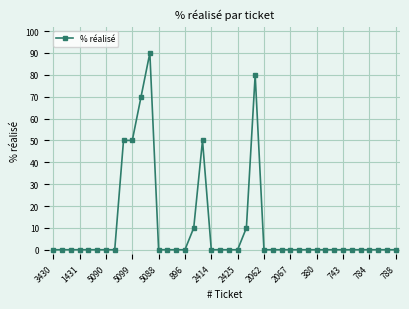

True or false: the data has more than 0 interior local peaks.

True